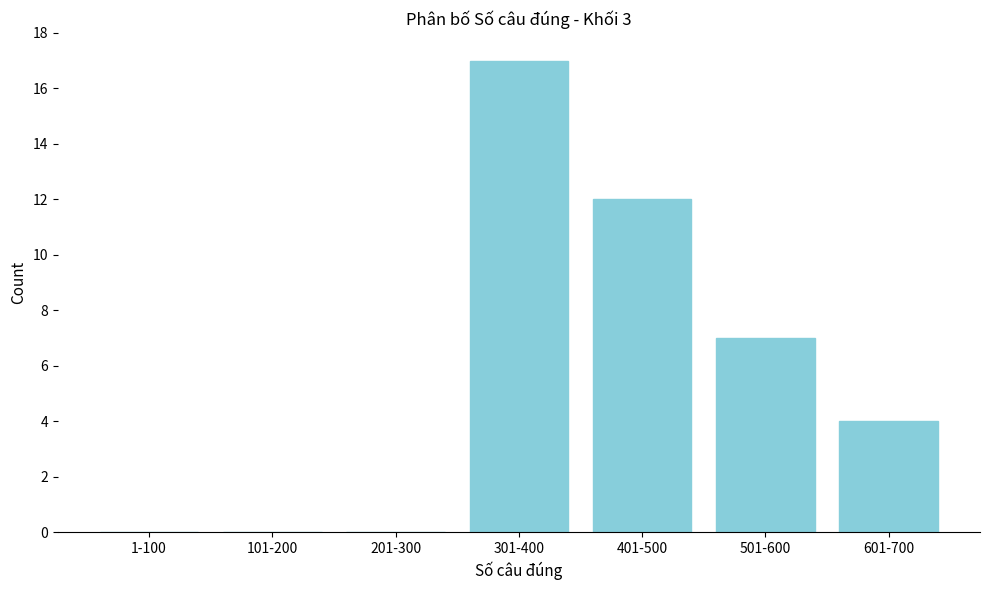

Reading left to right, transcribe all the data shown in this chart.

1-100=0	101-200=0	201-300=0	301-400=17	401-500=12	501-600=7	601-700=4